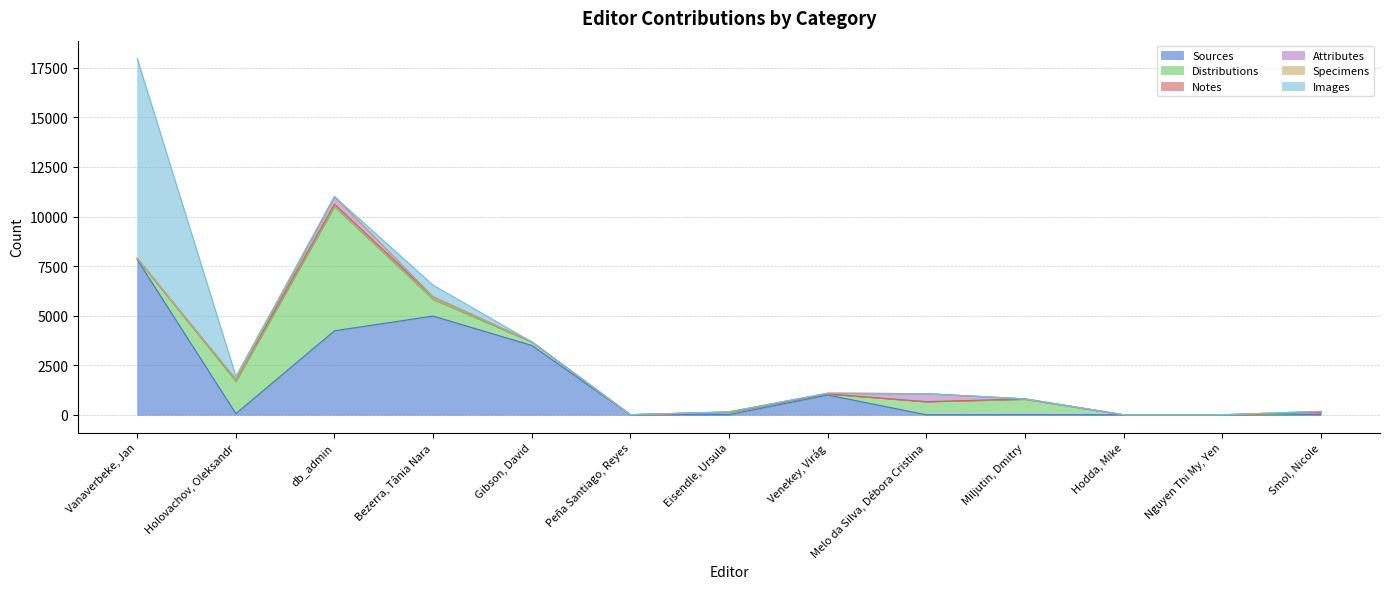

Rank the series at Miljutin, Dmitry from highest to lowest value.

Distributions, Notes, Sources, Attributes, Specimens, Images